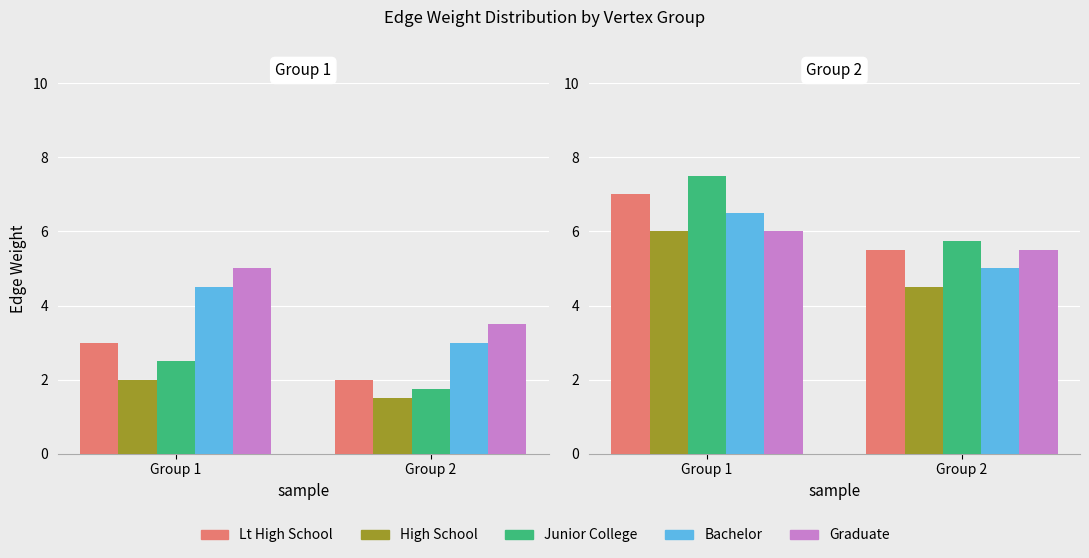

At which label does Bachelor first exceed 6?

Group 1